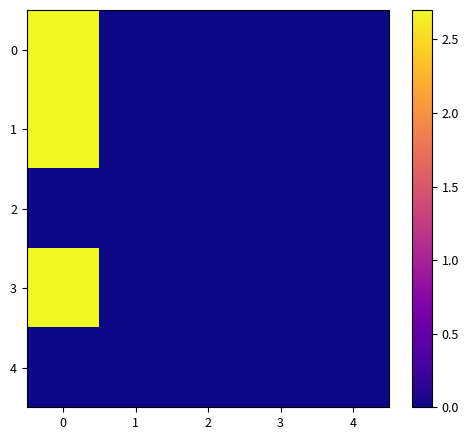

Reading left to right, what are all the values shown in this chart?

0: 0=2.7	1=0.0	2=0.0	3=0.0	4=0.0
1: 0=2.7	1=0.0	2=0.0	3=0.0	4=0.0
2: 0=0.0	1=0.0	2=0.0	3=0.0	4=0.0
3: 0=2.7	1=0.0	2=0.0	3=0.0	4=0.0
4: 0=0.0	1=0.0	2=0.0	3=0.0	4=0.0